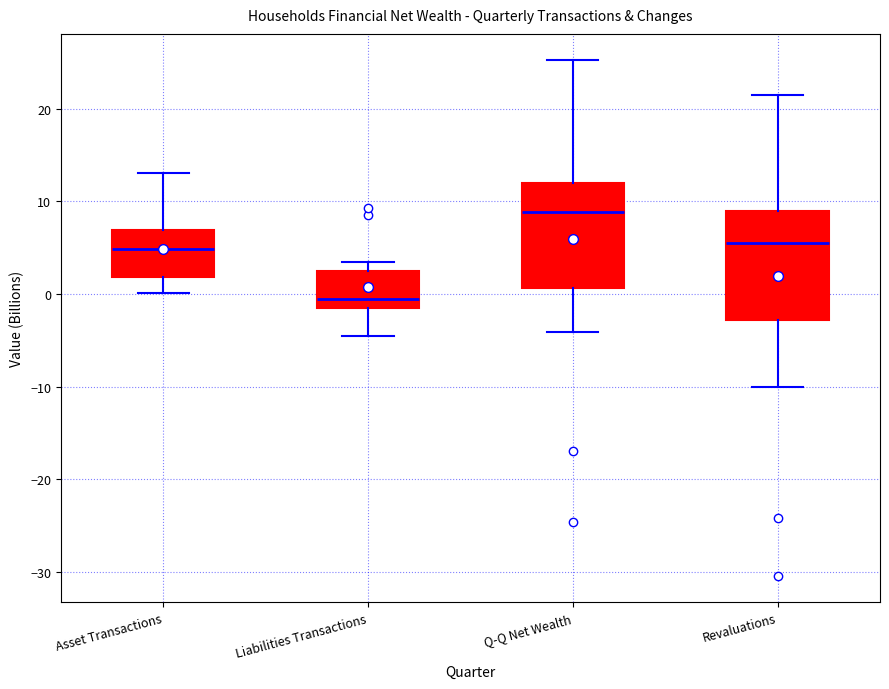

Where does the median line of the box for Liabilities Transactions sit on the y-axis? The values are not printed on the chart, so give them approximately, as read against the axis.

-1